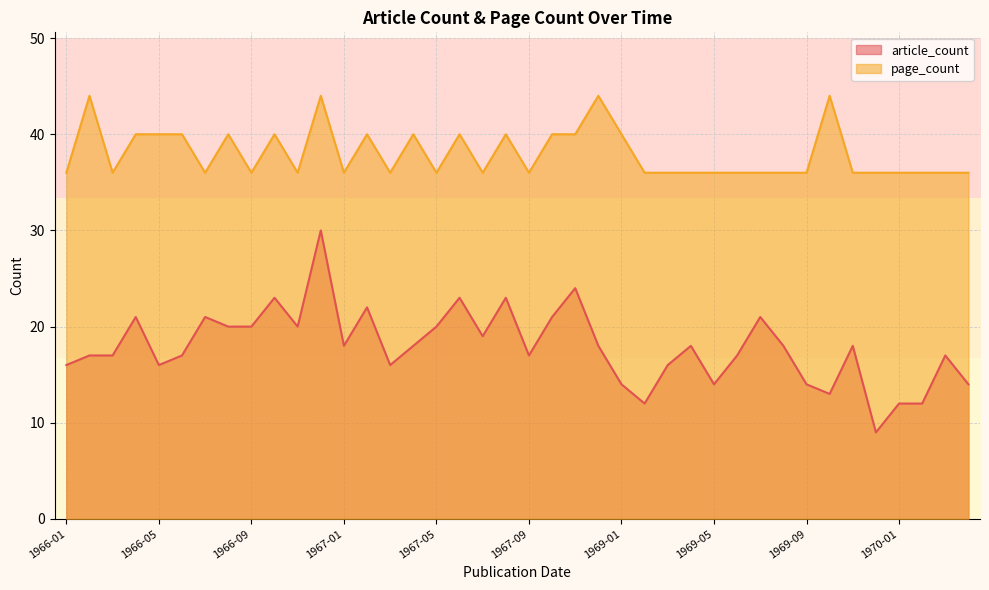

What is the total value across all series at 1967-03?

52